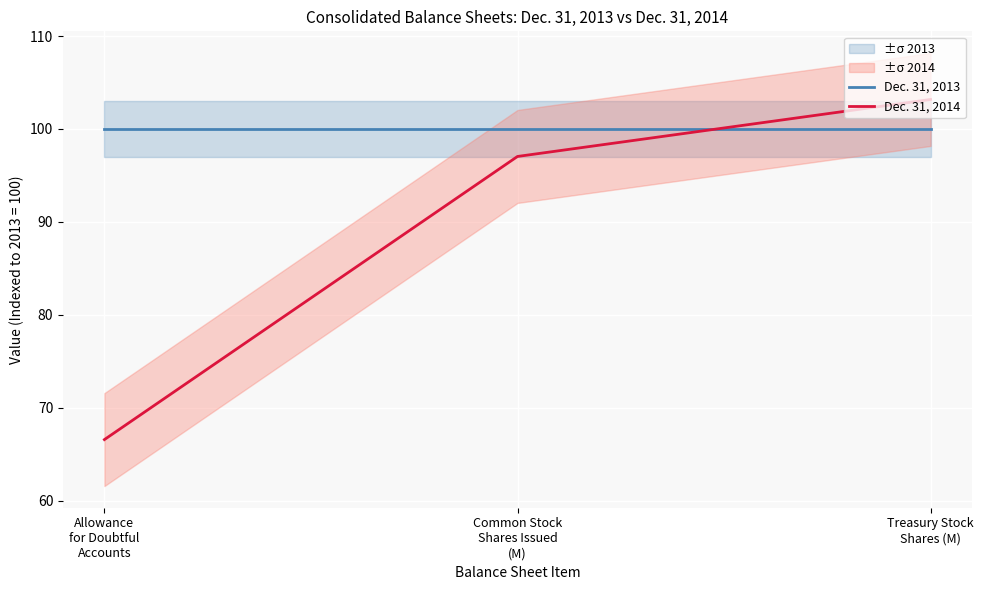

Is the value of Dec. 31, 2014 at Treasury Stock
Shares (M) greater than the value of Dec. 31, 2013 at Treasury Stock
Shares (M)?

Yes